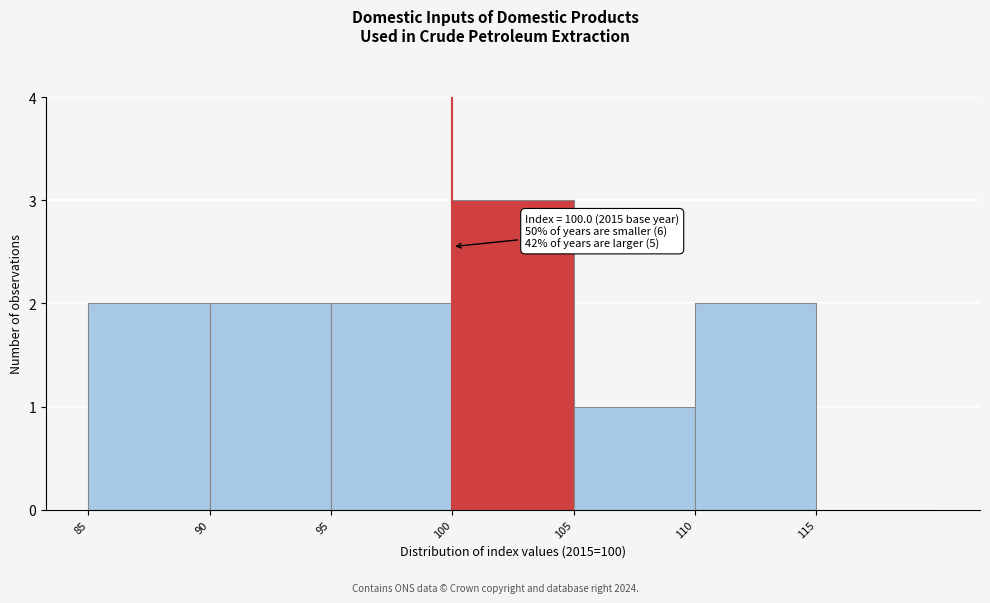

Over which range of the x-axis is the bar tallest?

100 to 105